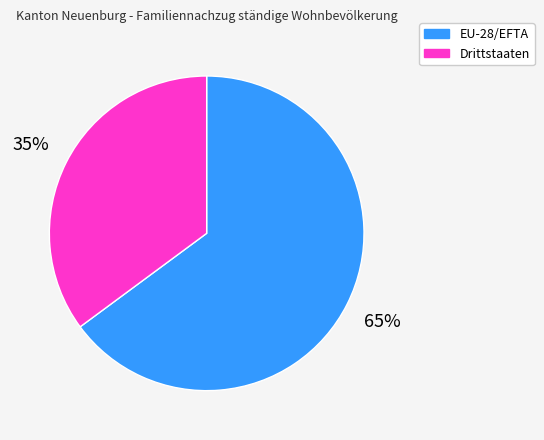

Which slice is the smallest?

Drittstaaten